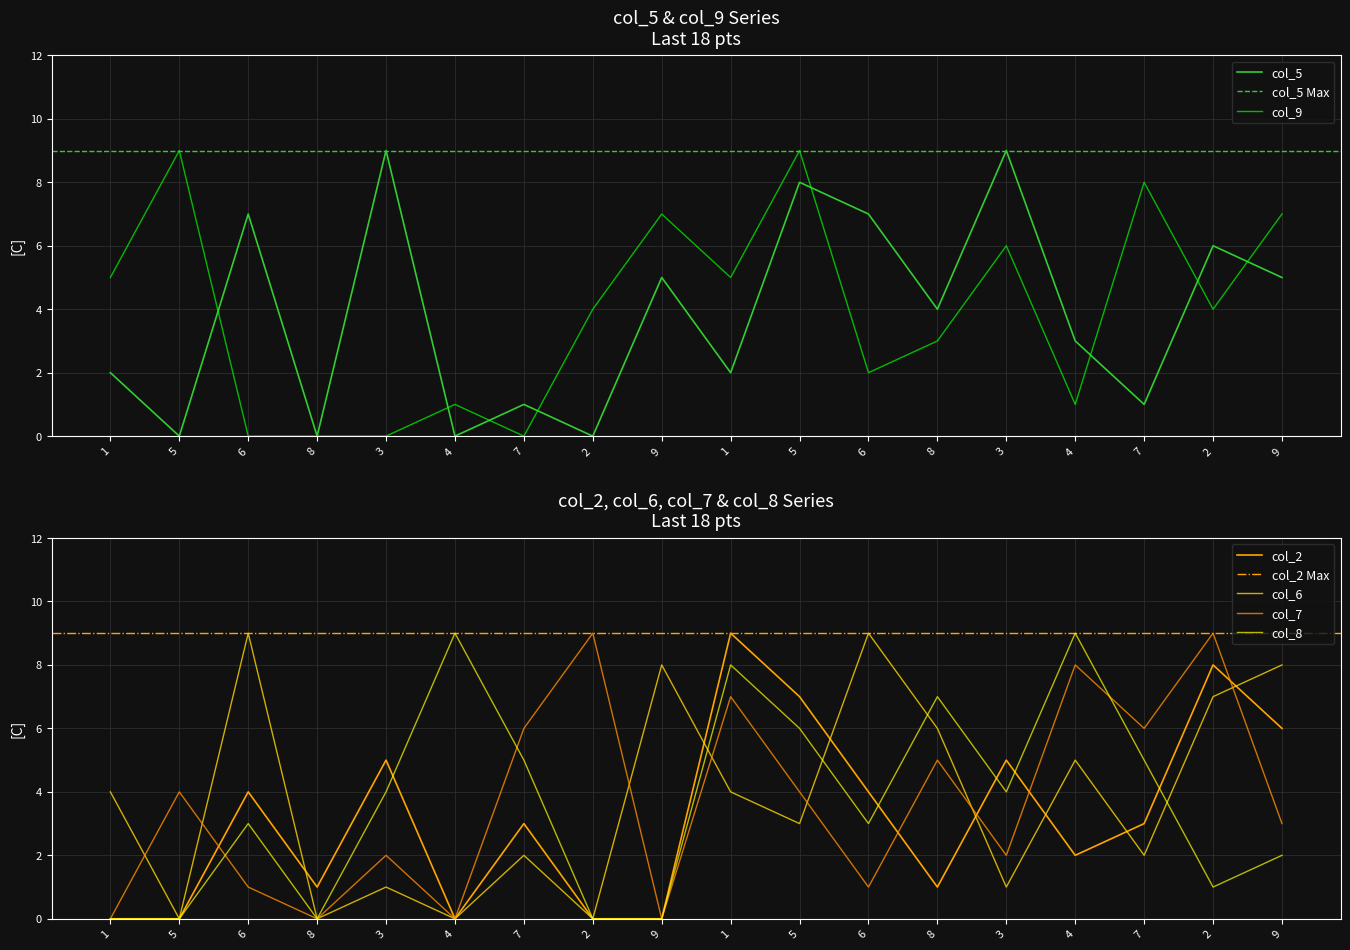

At 5, list the series in order from largest to smallest.

col_9, col_7, col_5, col_2, col_6, col_8